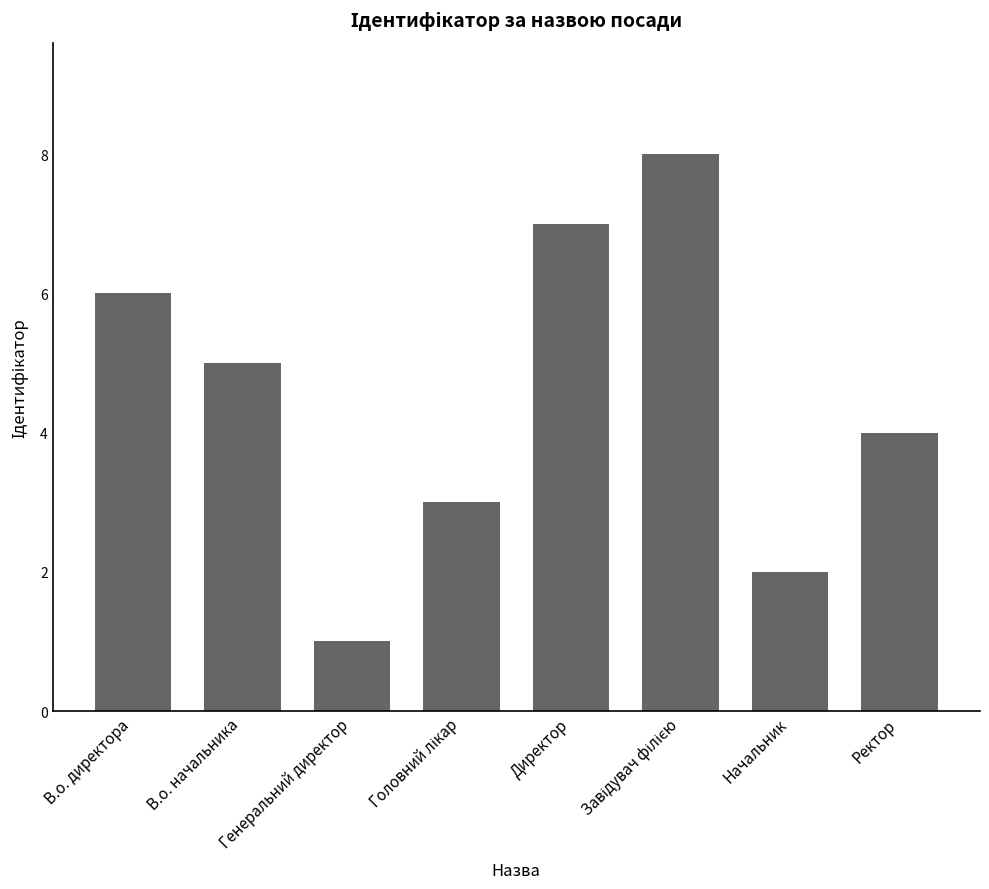

Are the bars grouped side by side (vs. stacked)?

No